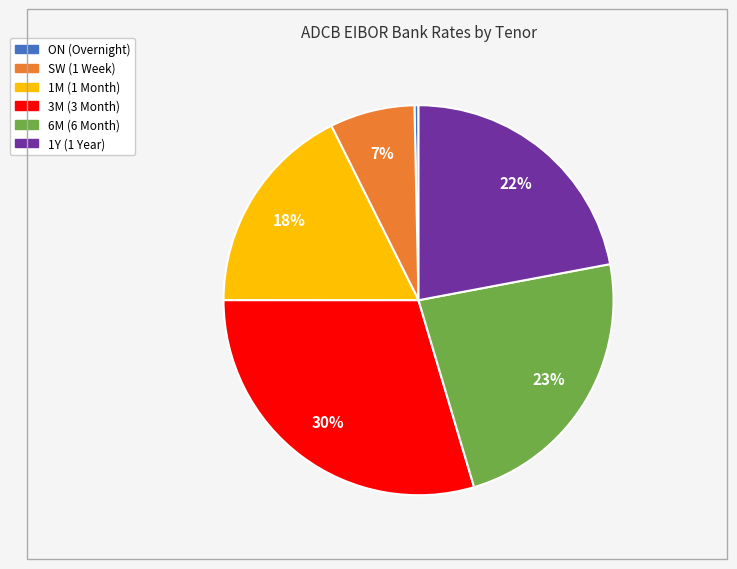

What is the smallest slice in the pie chart?

ON